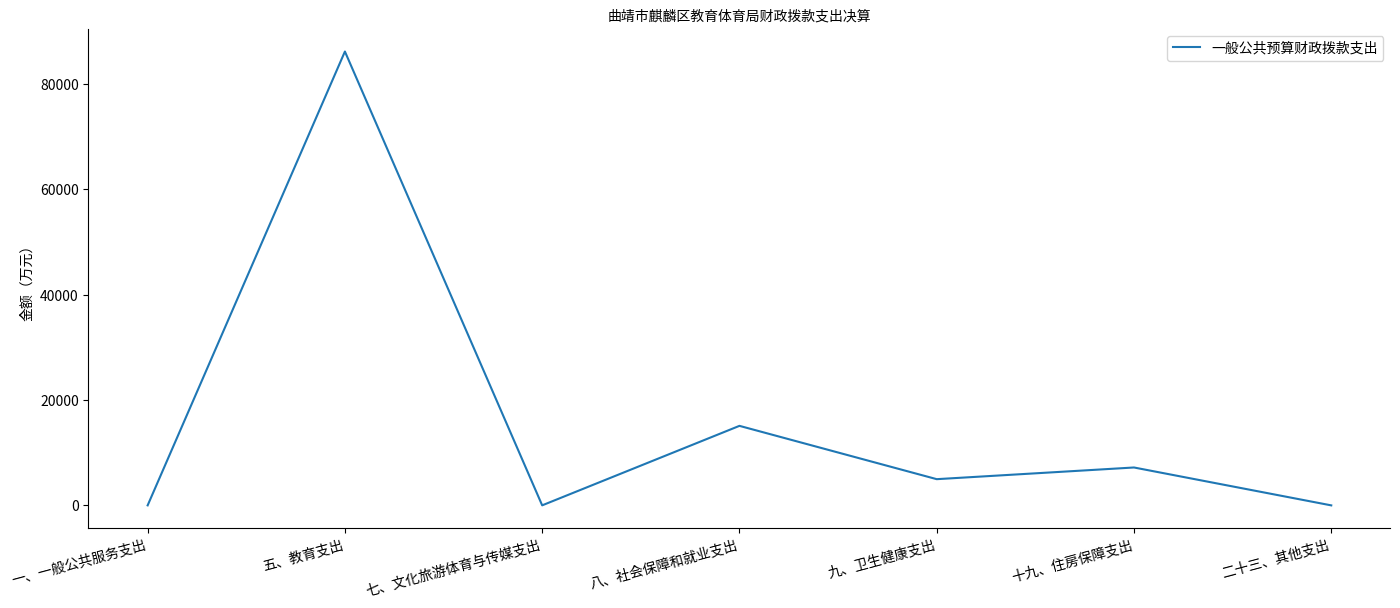

At which category does the data reach its first local peak?

五、教育支出